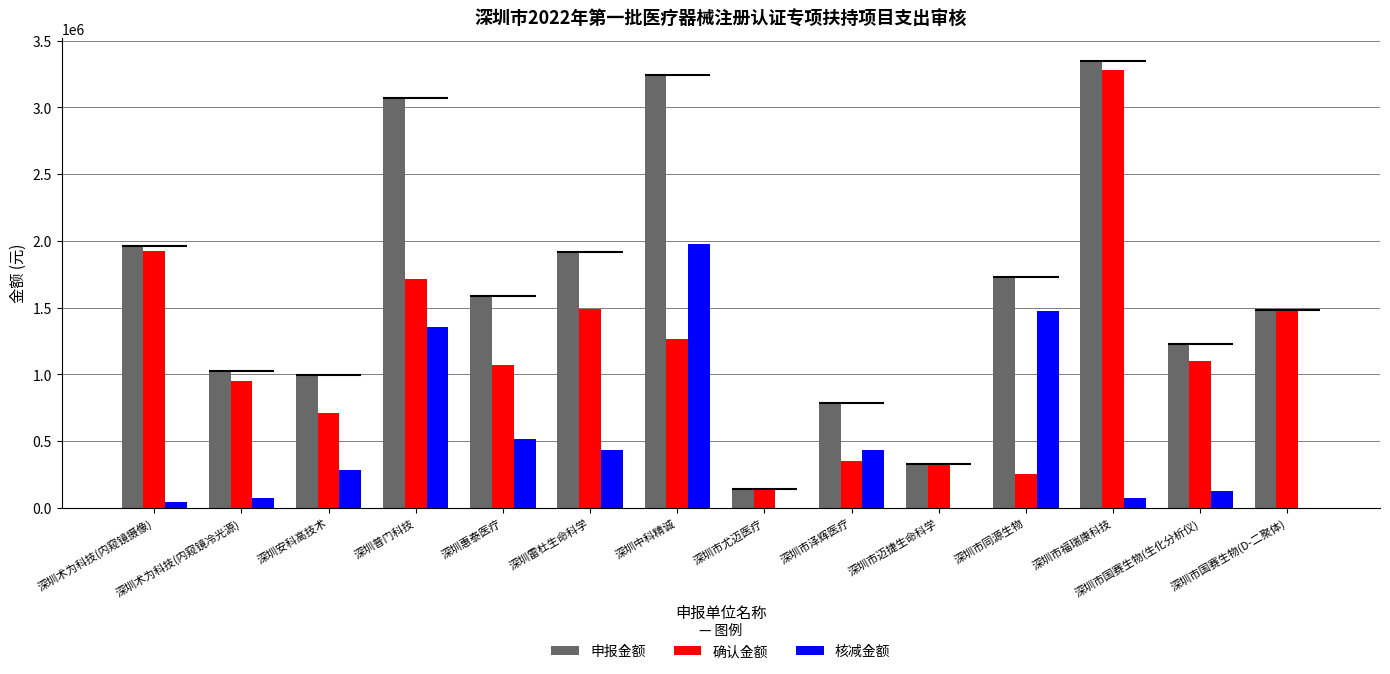

What position from the left is 深圳市迈捷生命科学?

10